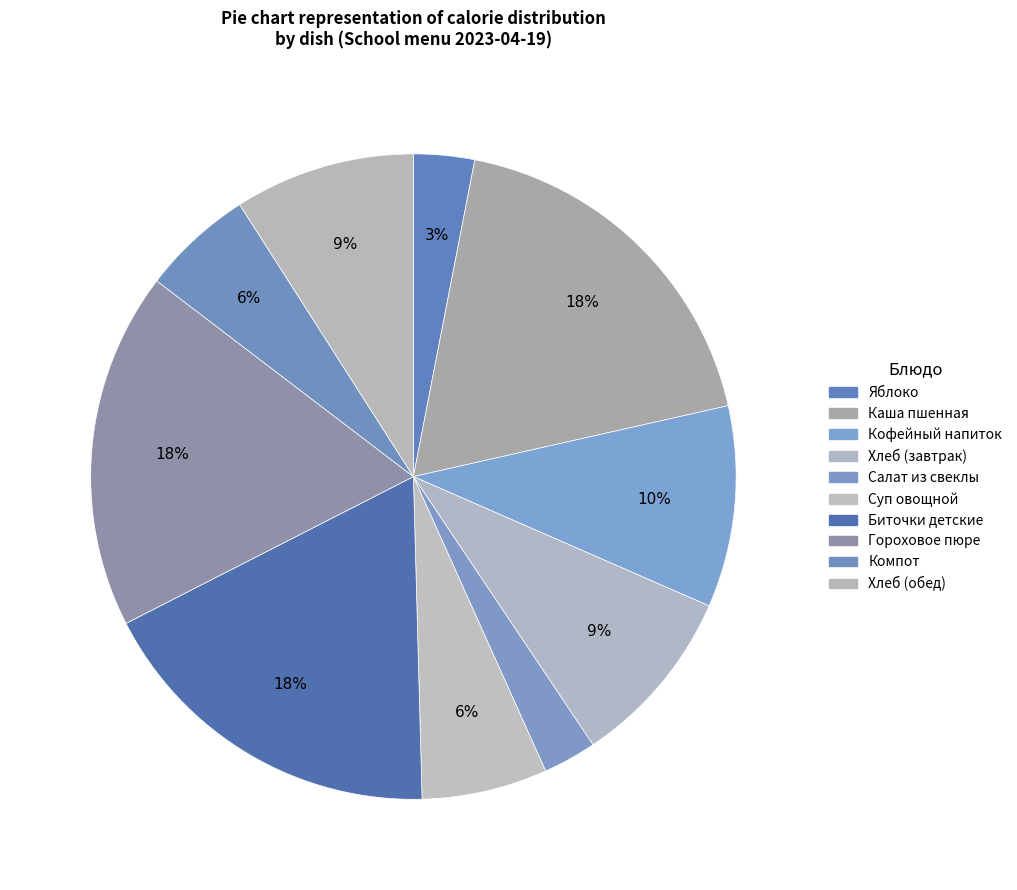

Which has a higher value, Яблоко or Гороховое пюре?

Гороховое пюре